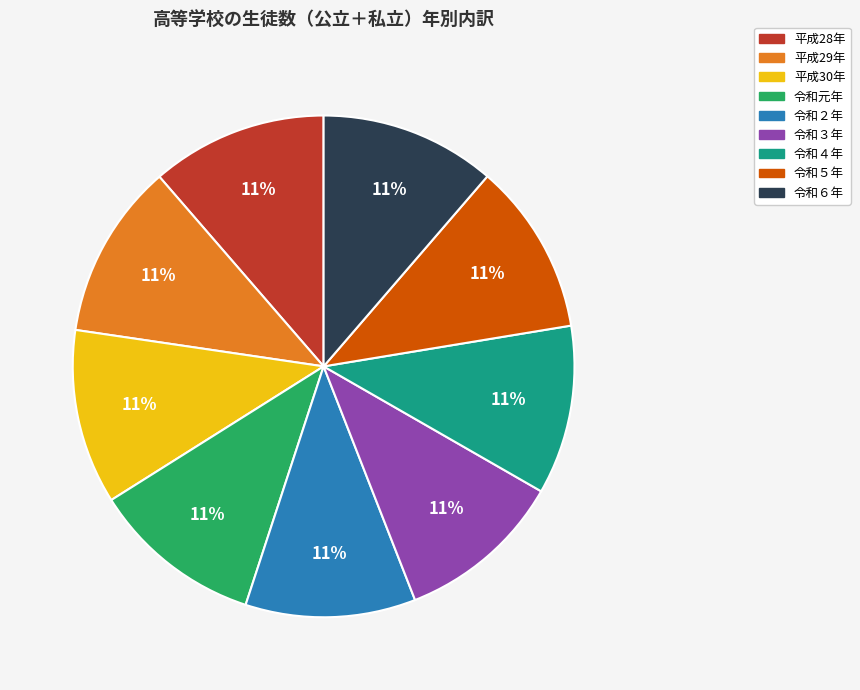

Is the sum of 令和５年 and 平成28年 greater than half?

No